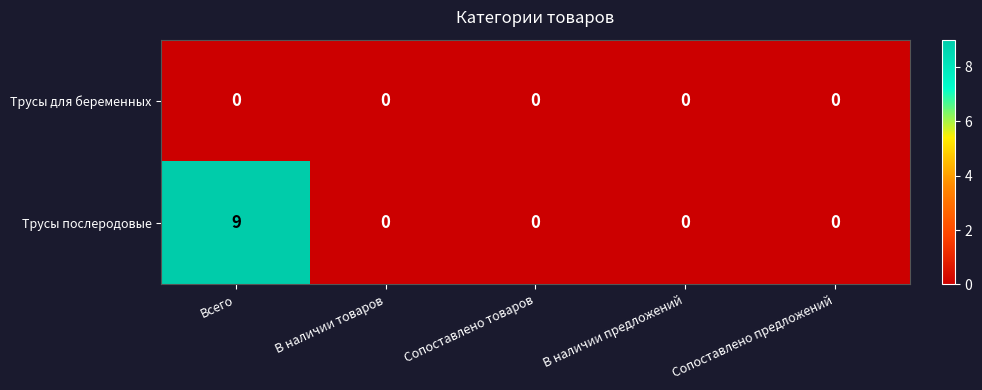

Rank the series by their average value, from lowest to highest.

Трусы для беременных, Трусы послеродовые